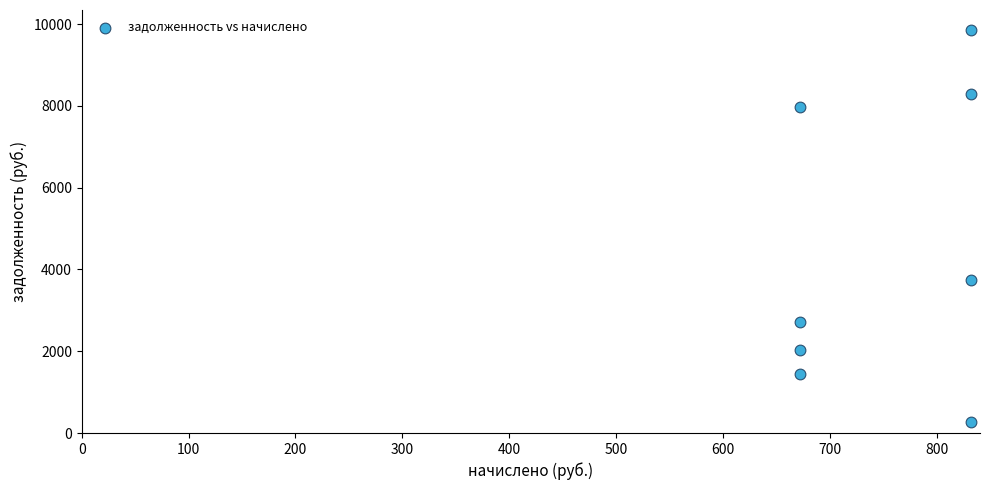

What Y value in the scatter plot is closest to 5073?

3741.6